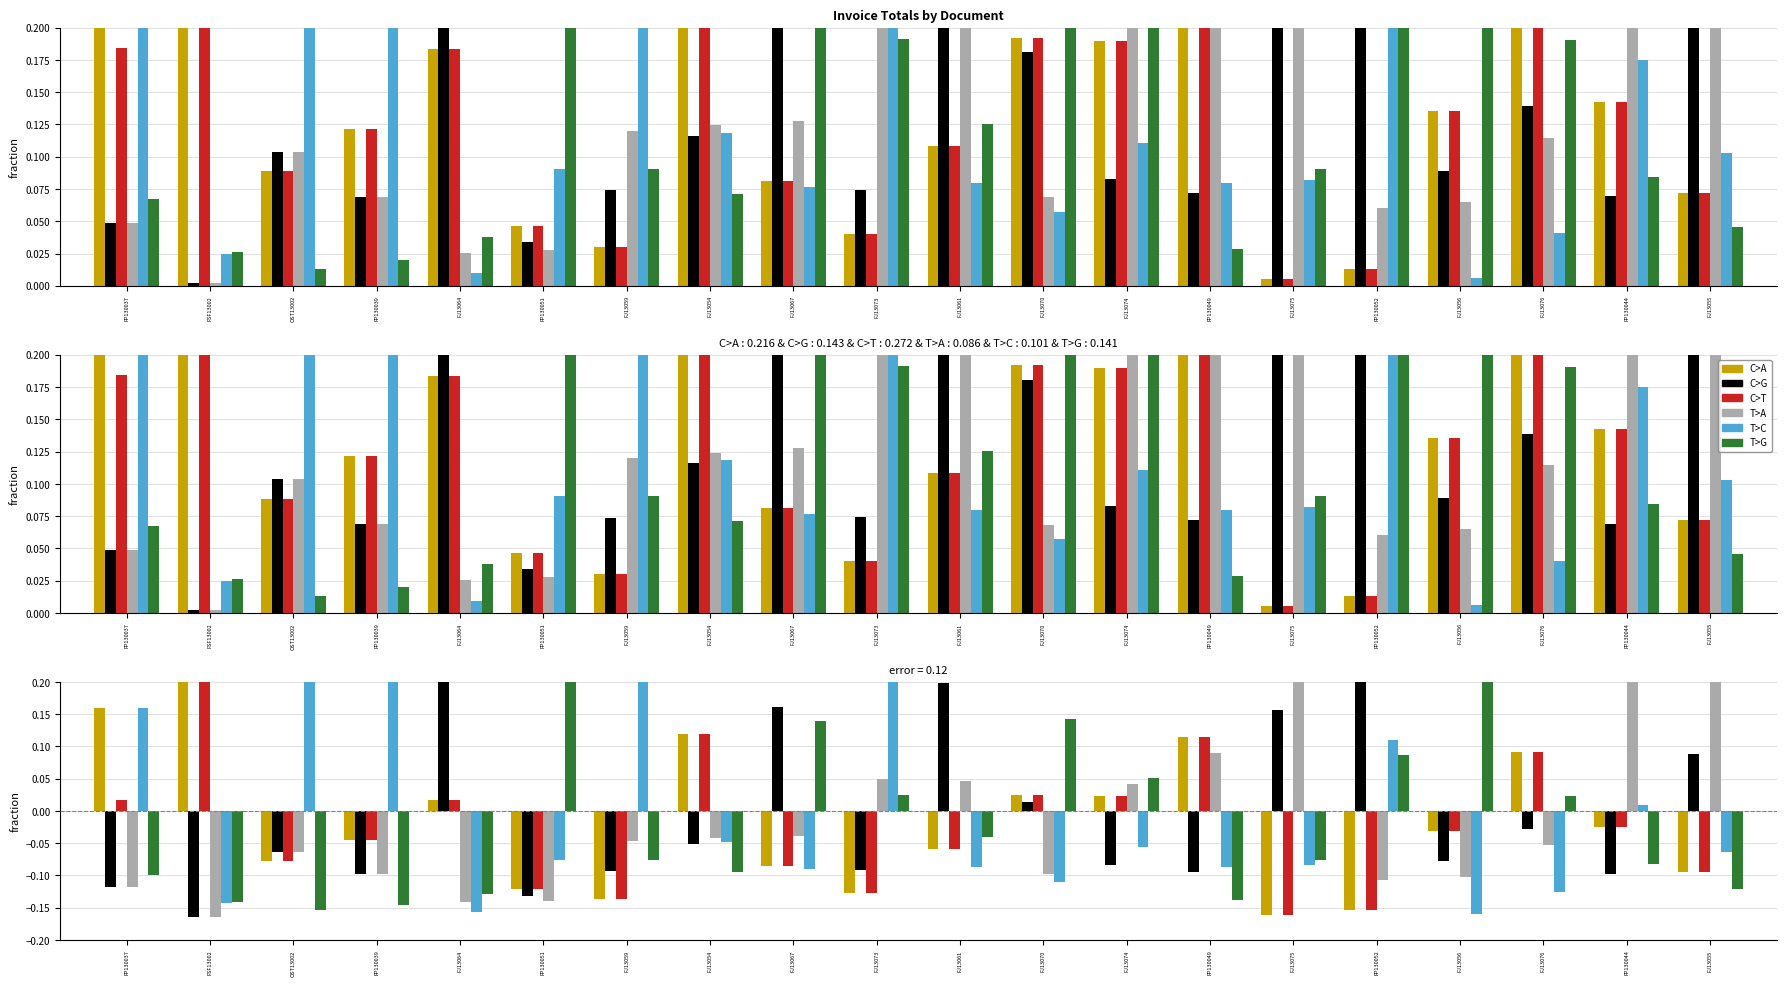

What is the difference between the highest and lowest values at FJ13070?

0.3